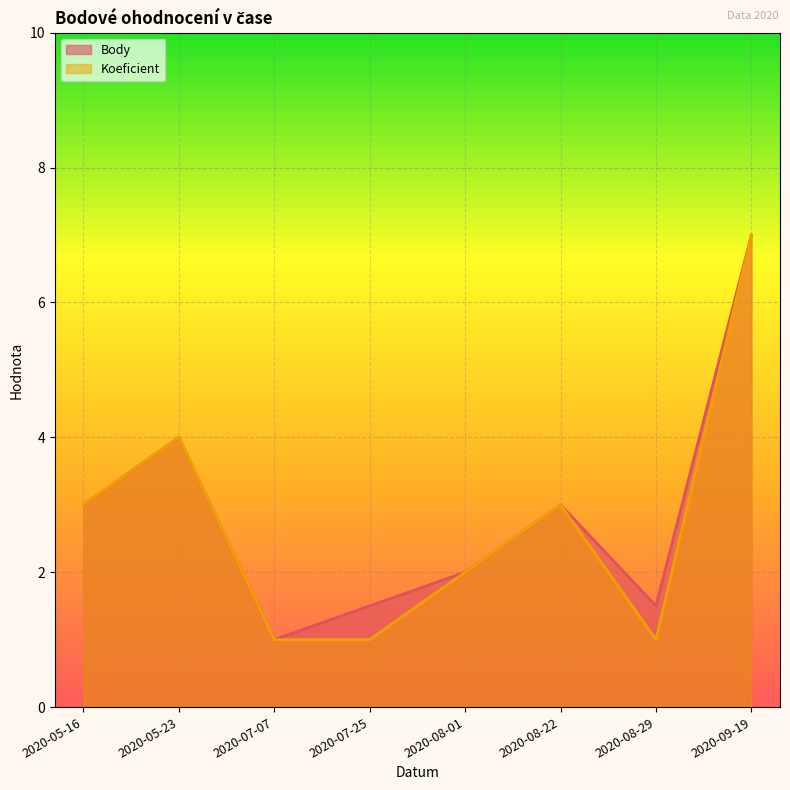

What is the label of the 3rd point from the left?

2020-07-07